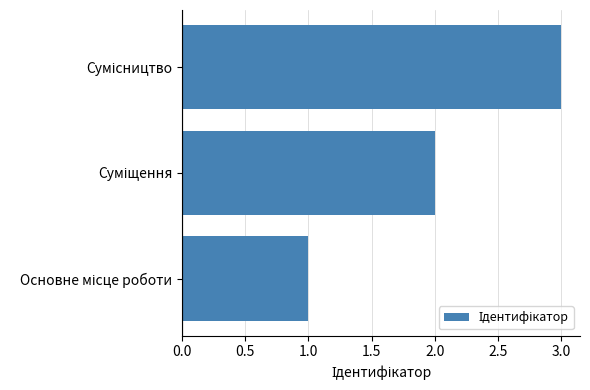

How many bars are there in total?

3